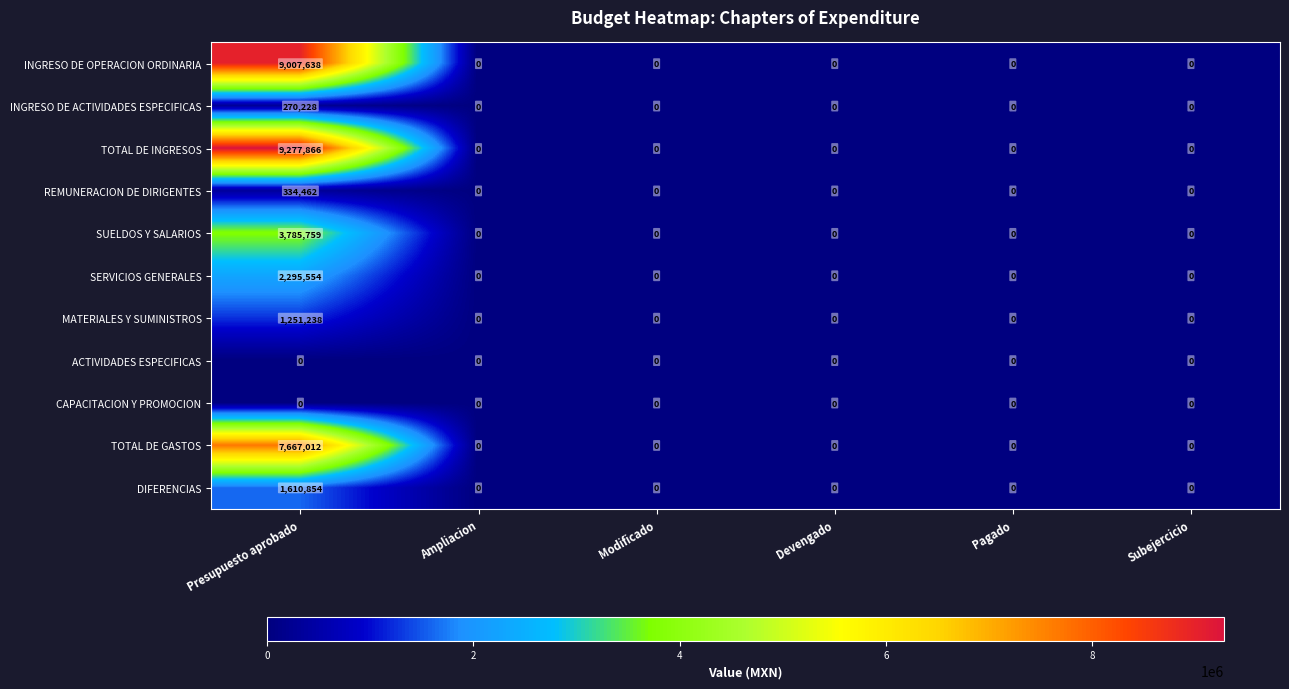

Count the number of categories in the chart.

6